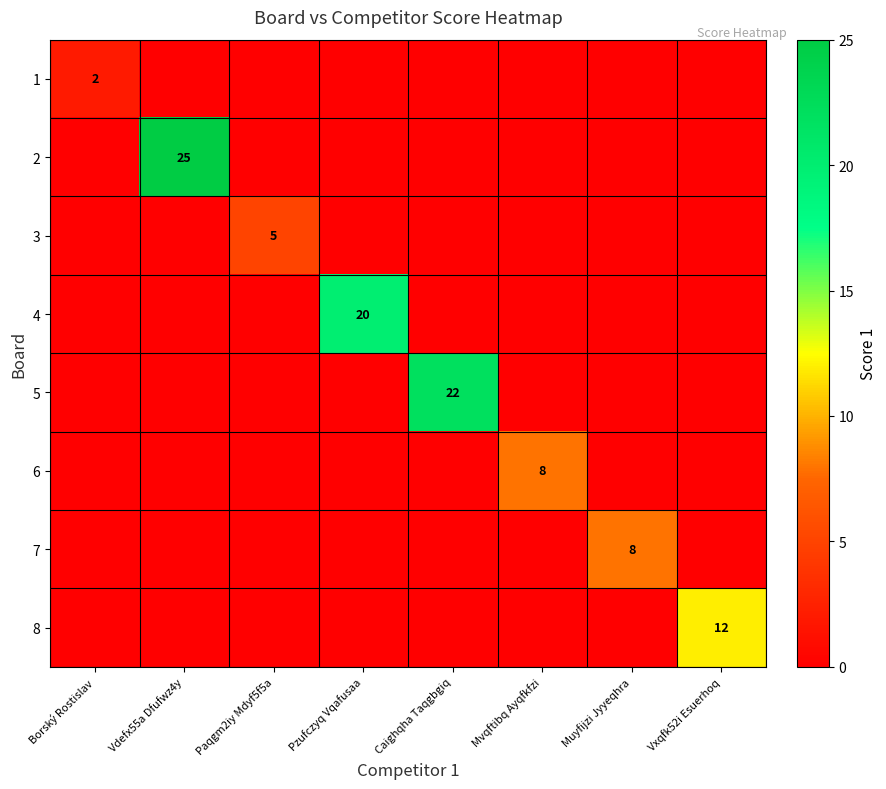

Is it true that 3 equals 5 at Paqgm2iy Mdyf5f5a?

True